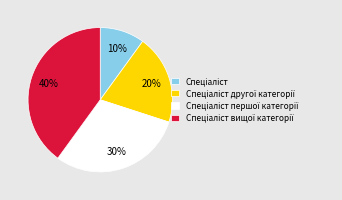

Does any single category account for the majority?

No